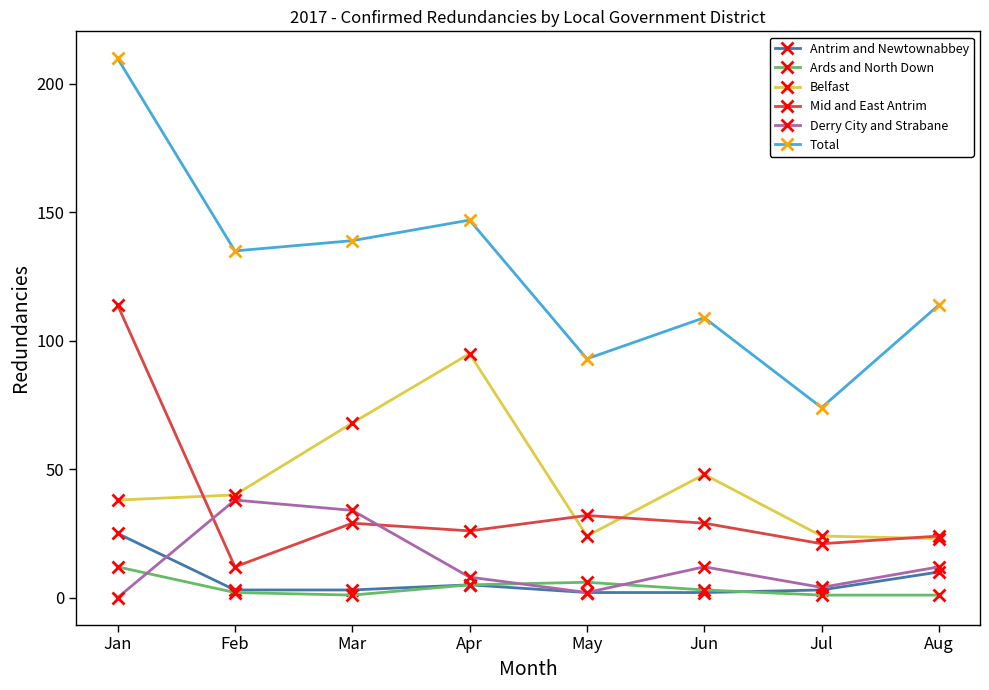

What is the maximum value shown in the chart?

210